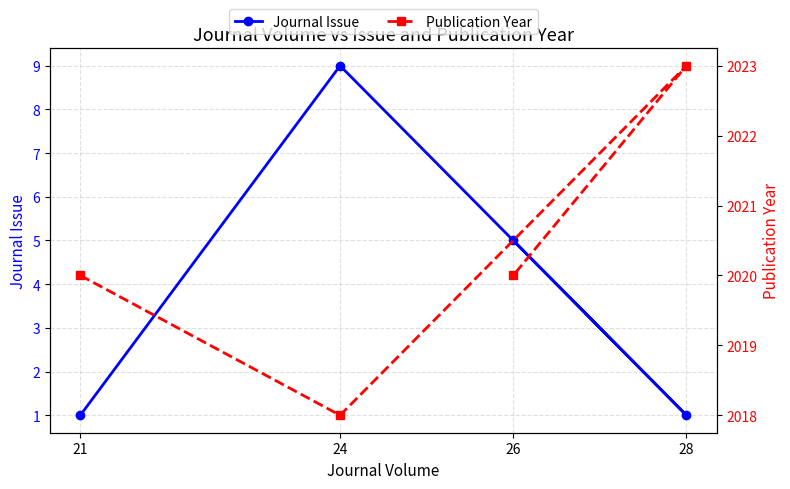

How many categories are shown in the chart?

4